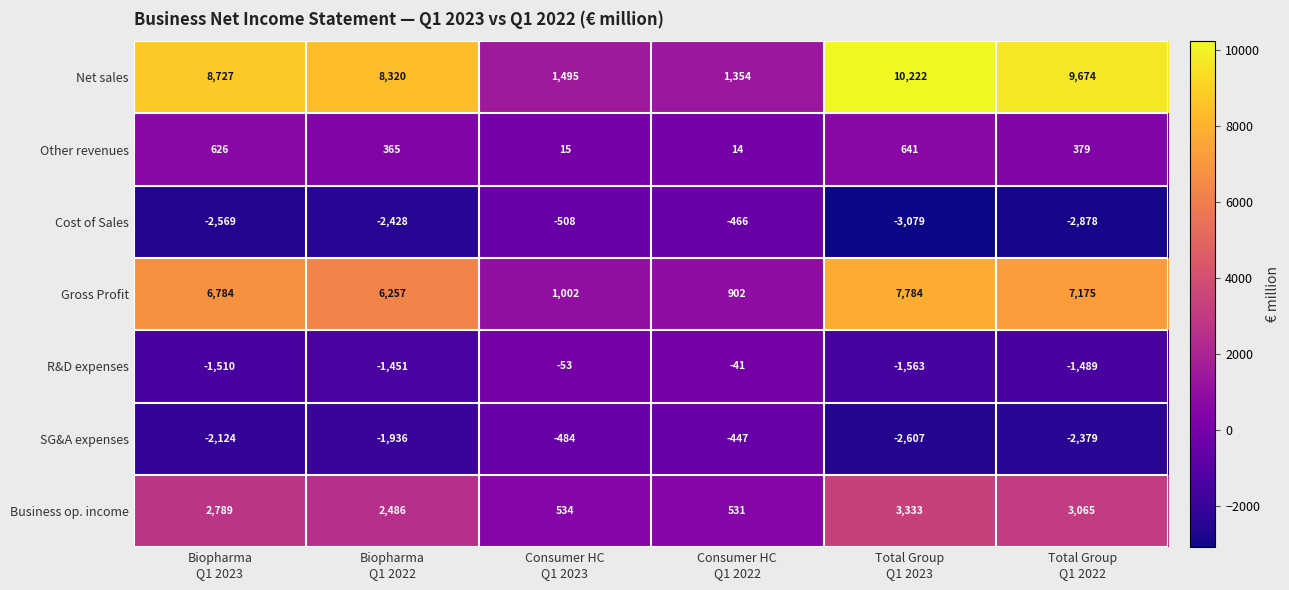

What is the difference between the second highest and second lowest values in the Other revenues series?

611